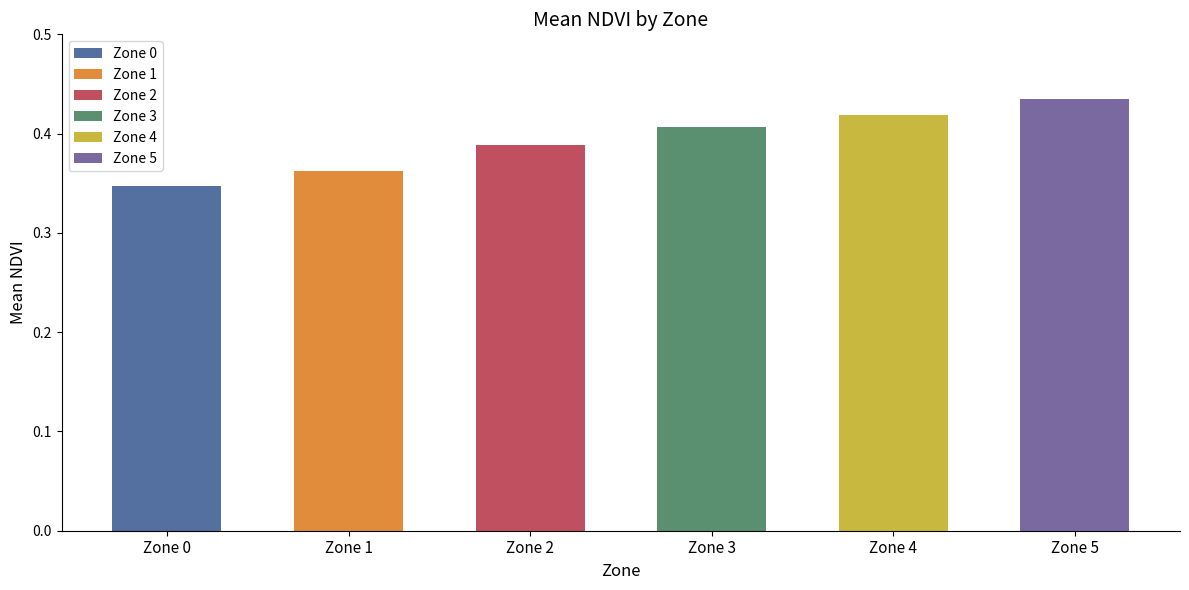

List the labels in order of value, largest first.

Zone 5, Zone 4, Zone 3, Zone 2, Zone 1, Zone 0